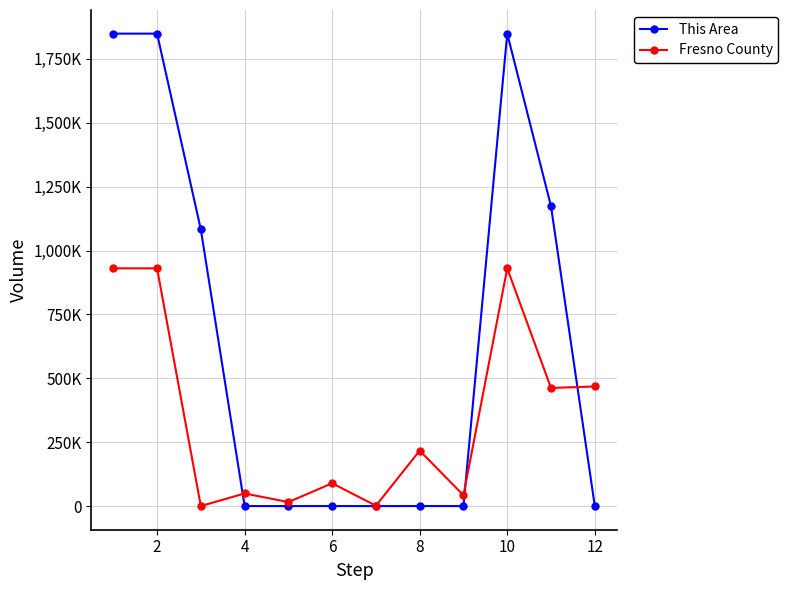

Which series has the largest total across all categories?

This Area